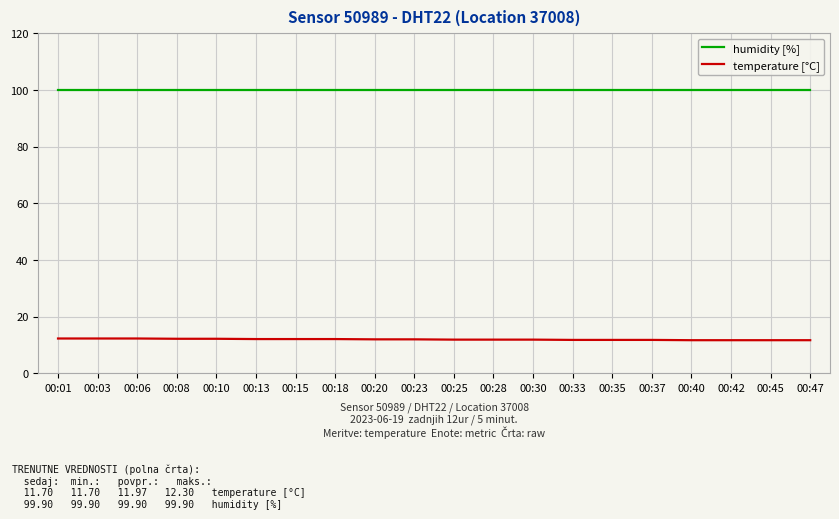

True or false: temperature [°C] and humidity [%] intersect in this chart.

False